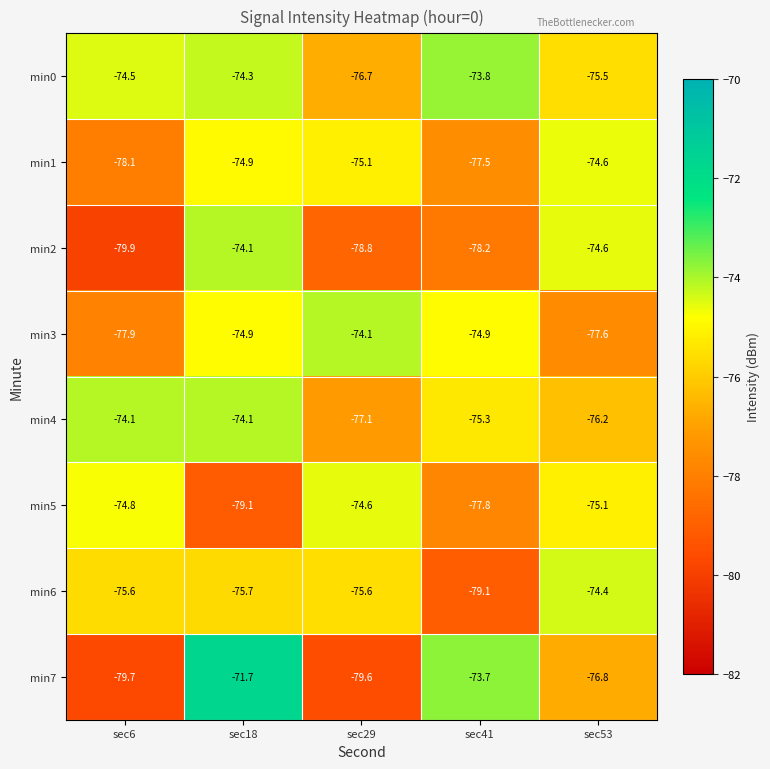

The min7 series shows -73.7 at sec41. True or false?

True